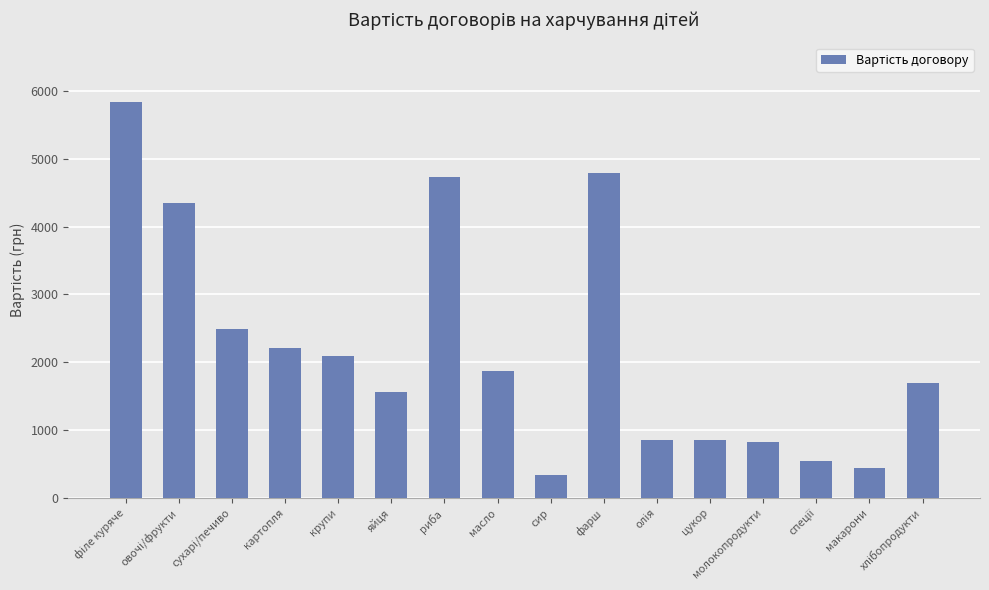

Which label corresponds to the smallest value in the chart?

сир